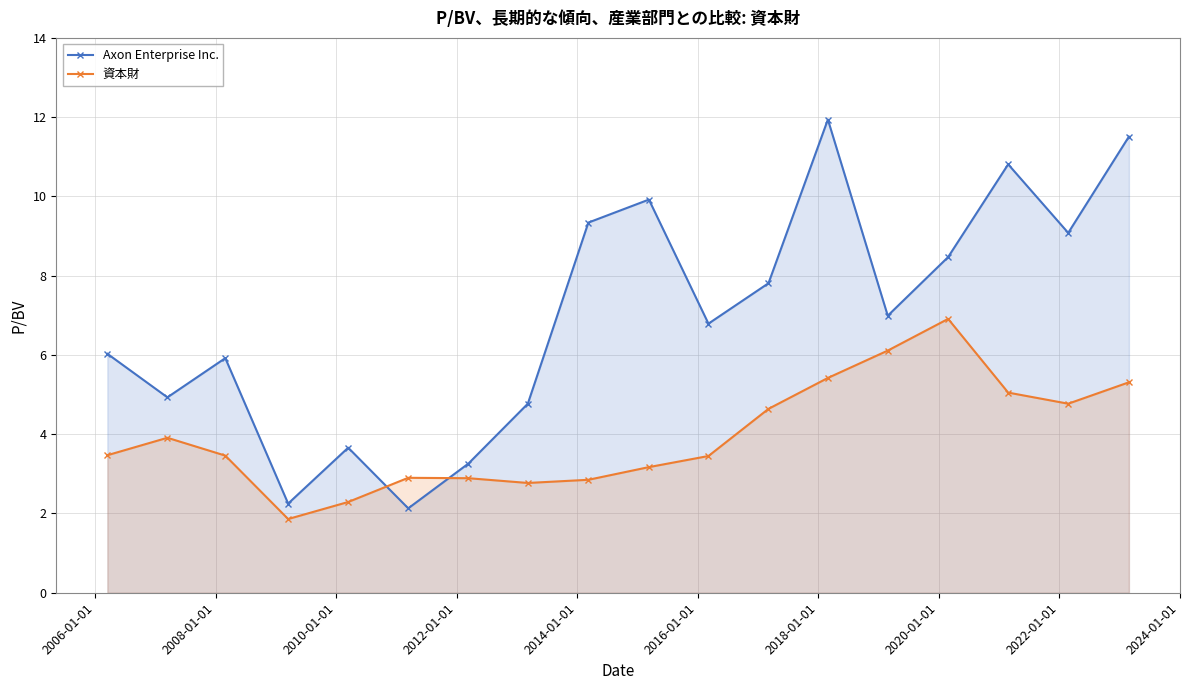

How many intersections are there between 資本財 and Axon Enterprise Inc.?

2